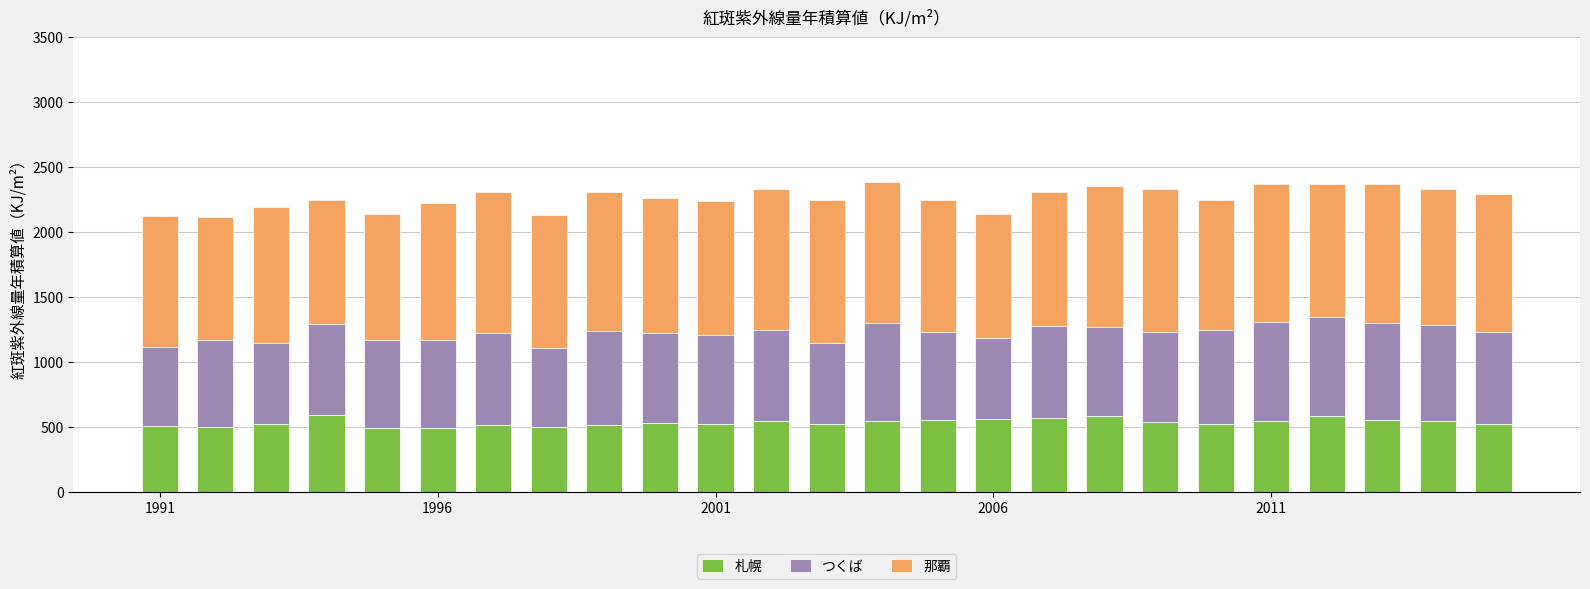

Does the chart contain stacked bars?

Yes